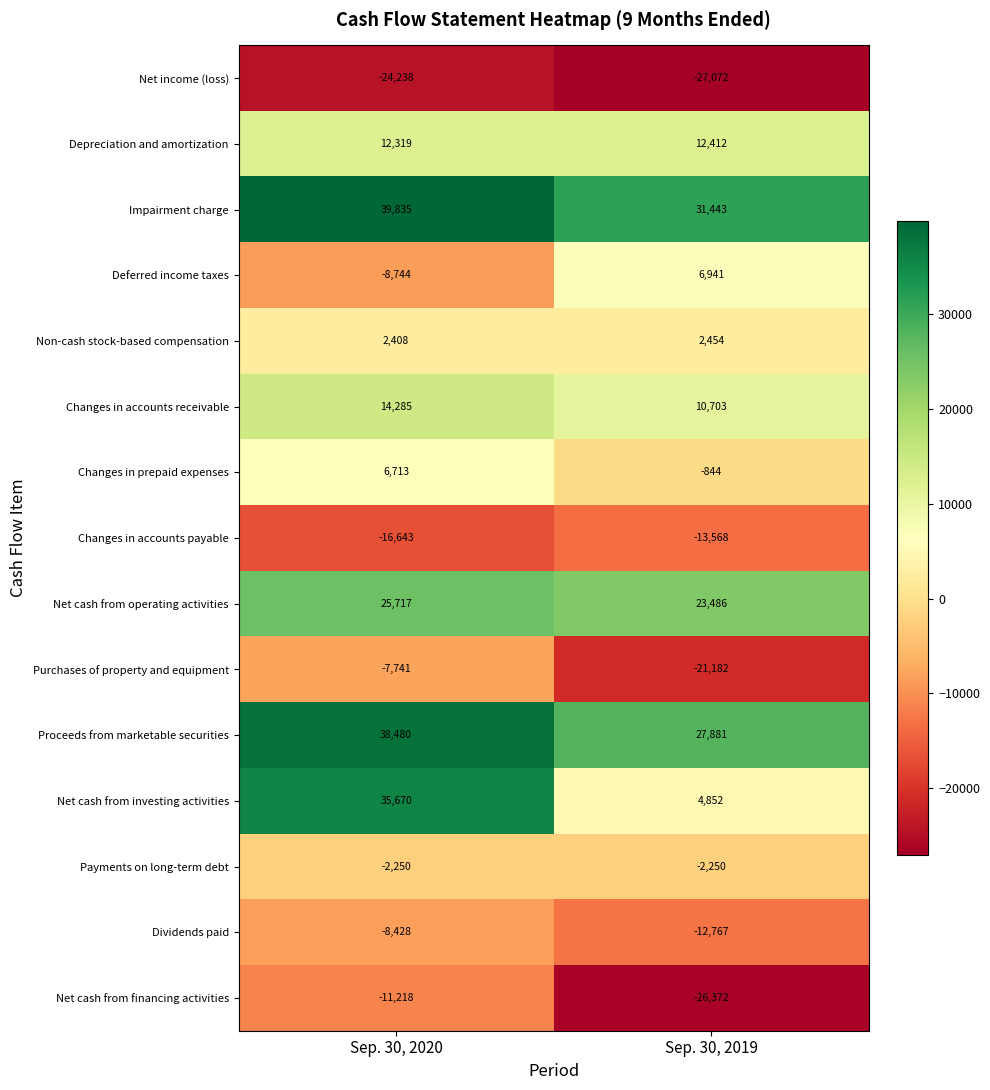

Reading left to right, what are all the values shown in this chart?

Net income (loss): -24238	-27072
Depreciation and amortization: 12319	12412
Impairment charge: 39835	31443
Deferred income taxes: -8744	6941
Non-cash stock-based compensation: 2408	2454
Changes in accounts receivable: 14285	10703
Changes in prepaid expenses: 6713	-844
Changes in accounts payable: -16643	-13568
Net cash from operating activities: 25717	23486
Purchases of property and equipment: -7741	-21182
Proceeds from marketable securities: 38480	27881
Net cash from investing activities: 35670	4852
Payments on long-term debt: -2250	-2250
Dividends paid: -8428	-12767
Net cash from financing activities: -11218	-26372